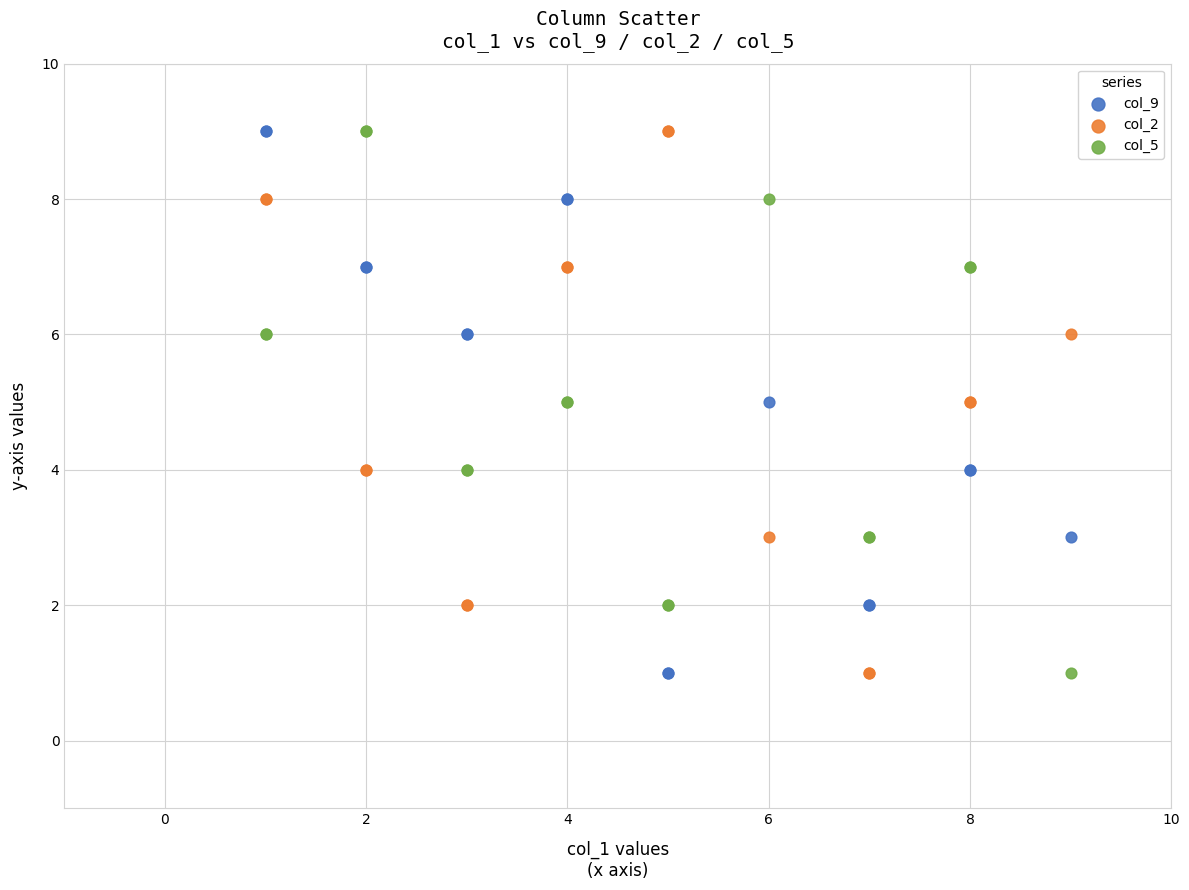

What is the X range (max minus min) for the scatter plot?

8